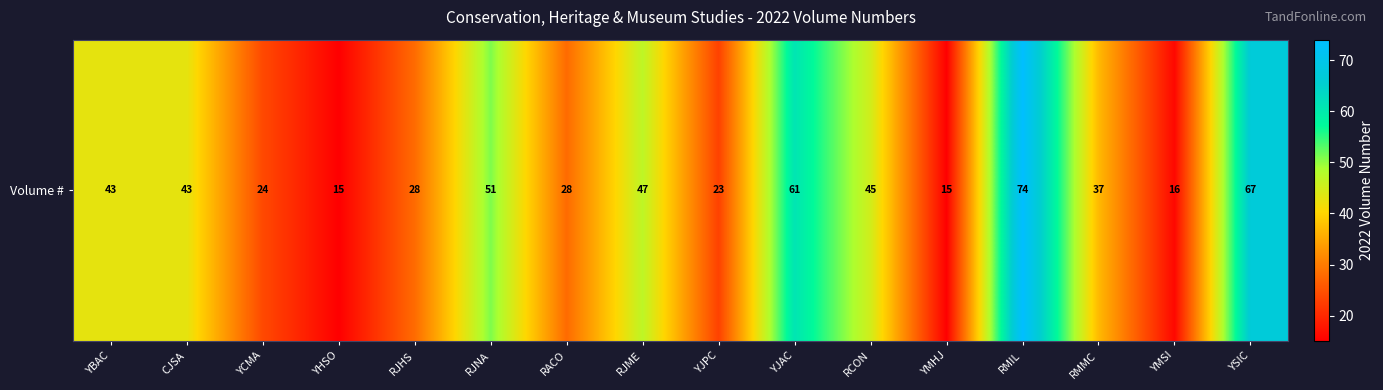

What is the ratio of the value at YJAC to the value at YHSO?

4.1